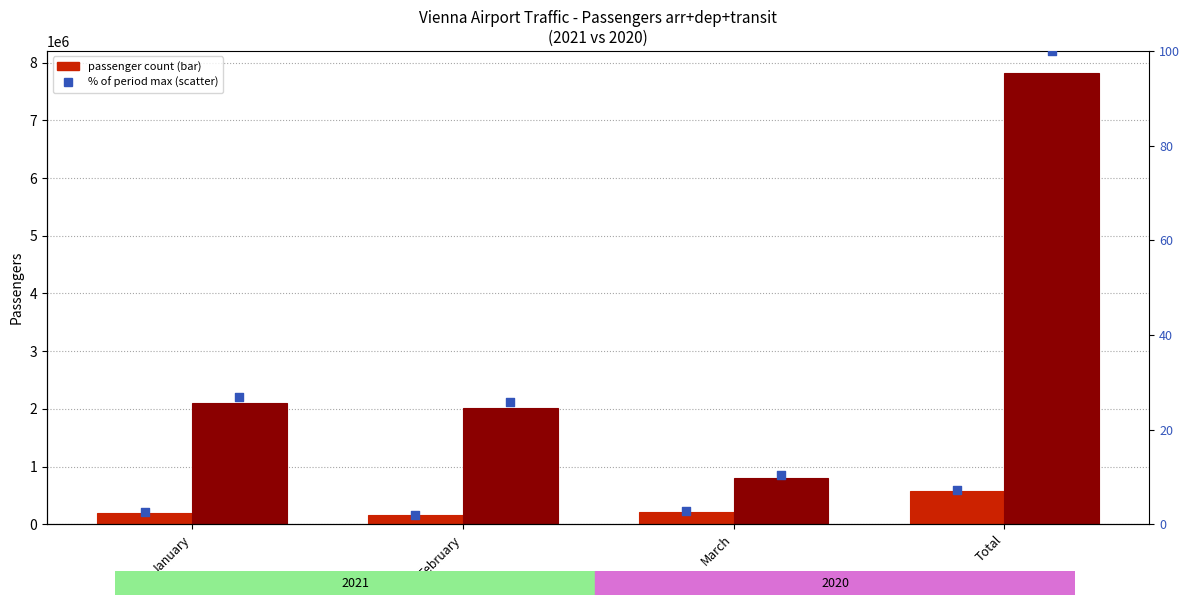

Which series reaches the minimum Y coordinate?

2021 % of max